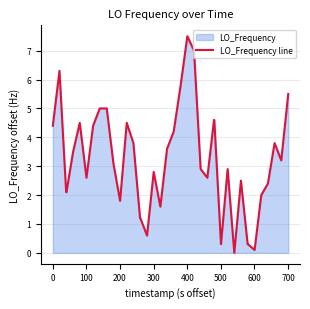

Does the chart have visible grid lines?

Yes